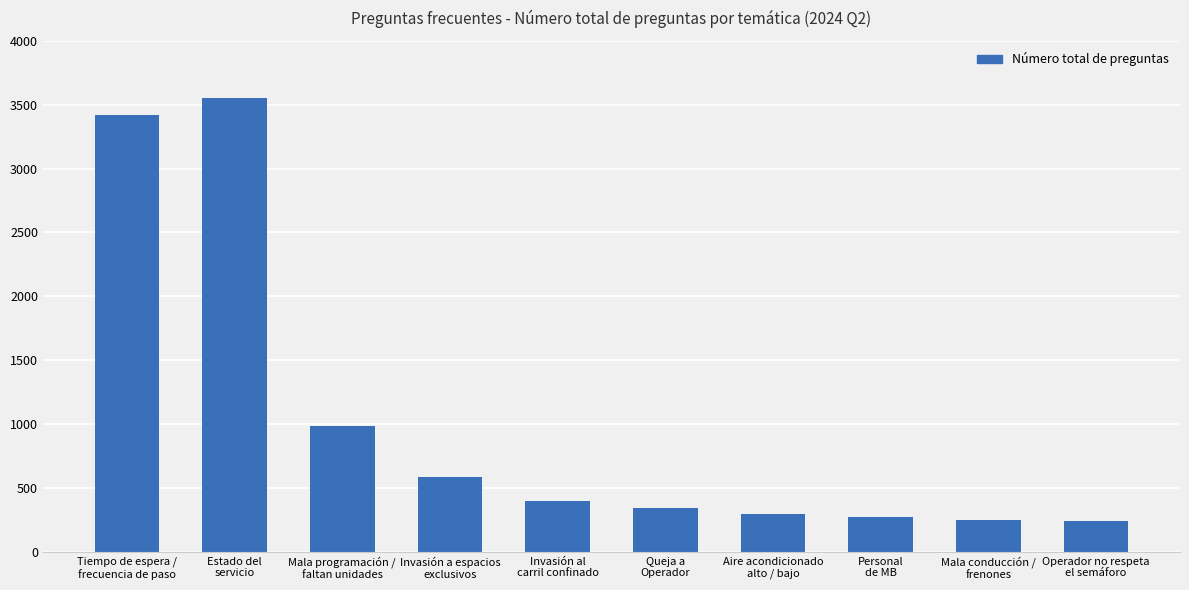

What position from the left is Operador no respeta
el semáforo?

10